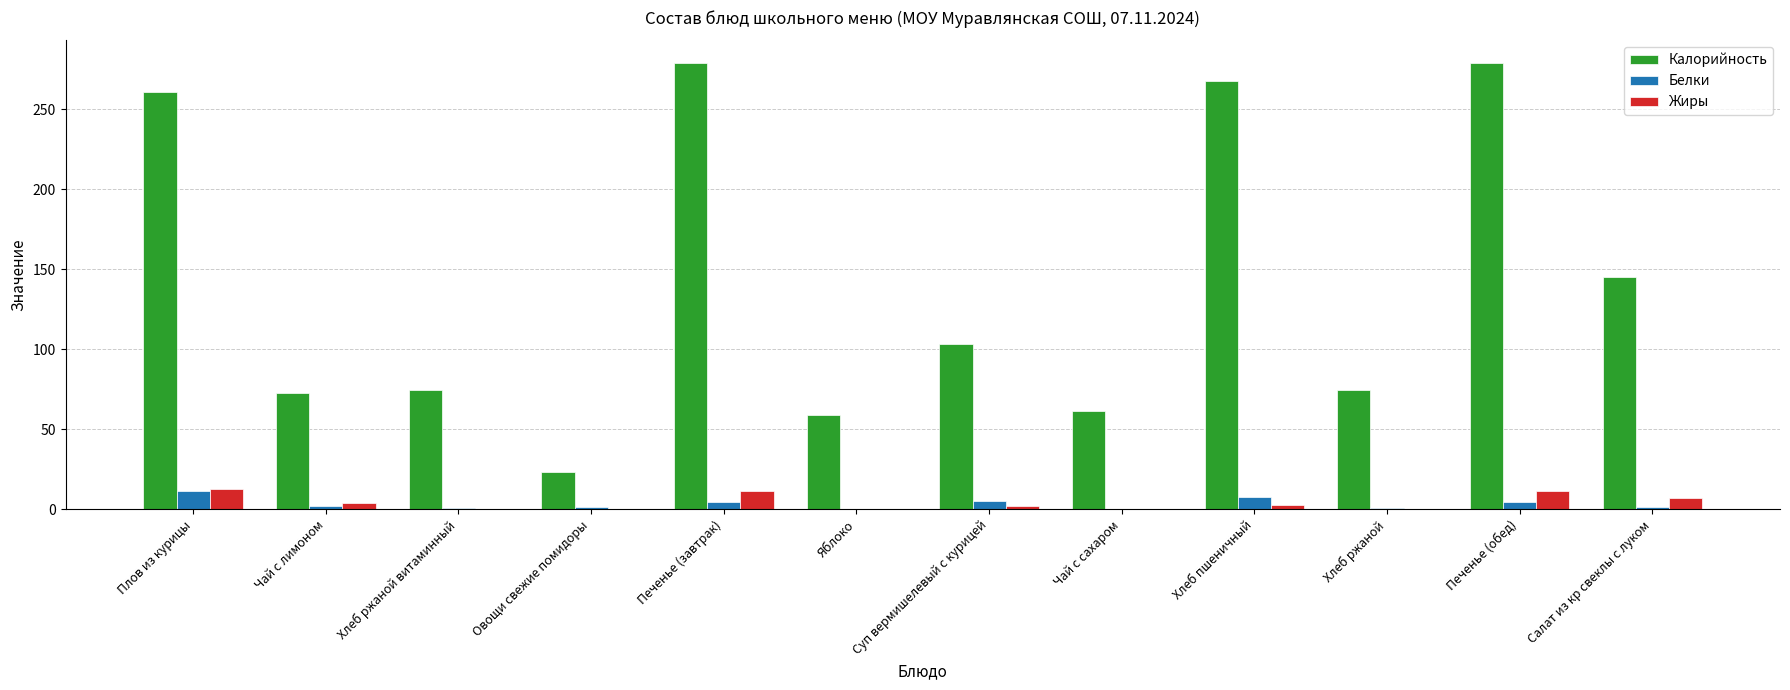

What is the average value of the Белки series?

3.3